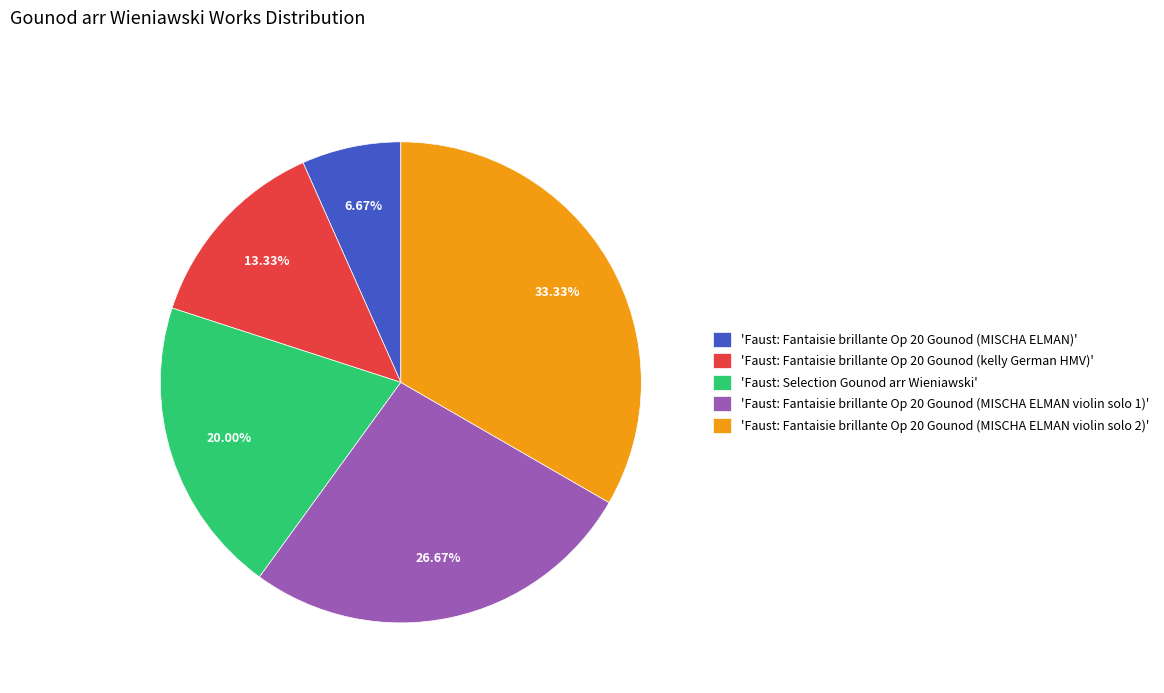

Does 'Faust: Fantaisie brillante Op 20 Gounod (kelly German HMV)' account for over 50% of the chart?

No